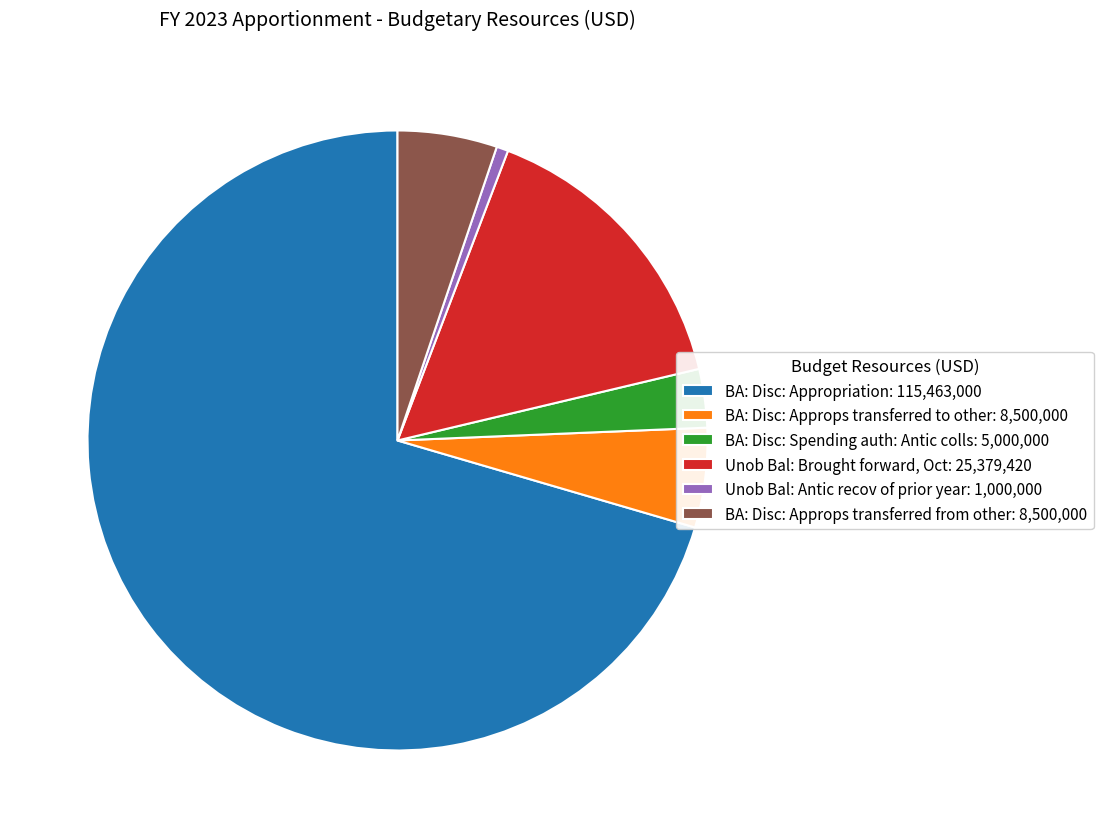

Between BA: Disc: Approps transferred from other: 8,500,000 and Unob Bal: Antic recov of prior year: 1,000,000, which is larger?

BA: Disc: Approps transferred from other: 8,500,000